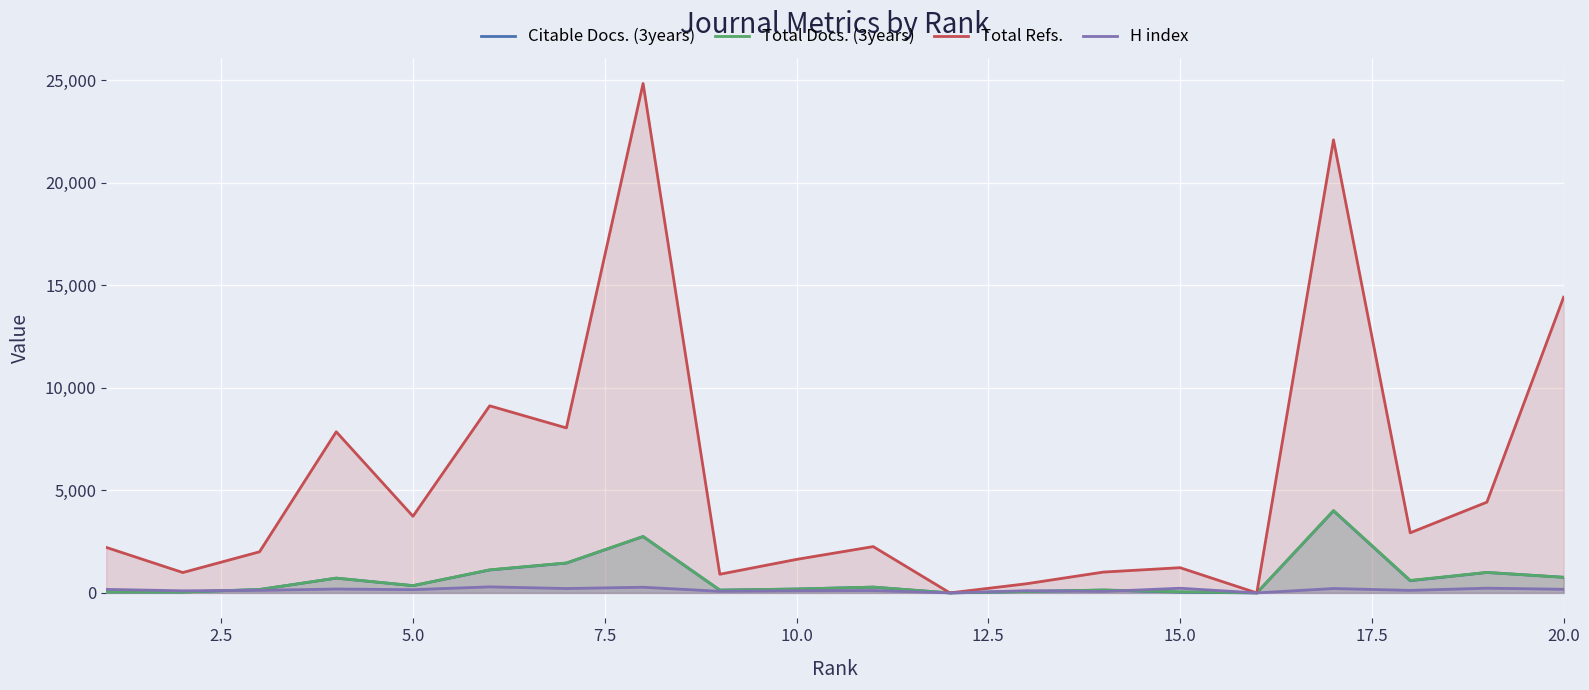

How many interior local valleys does the Citable Docs. (3years) series have?

6